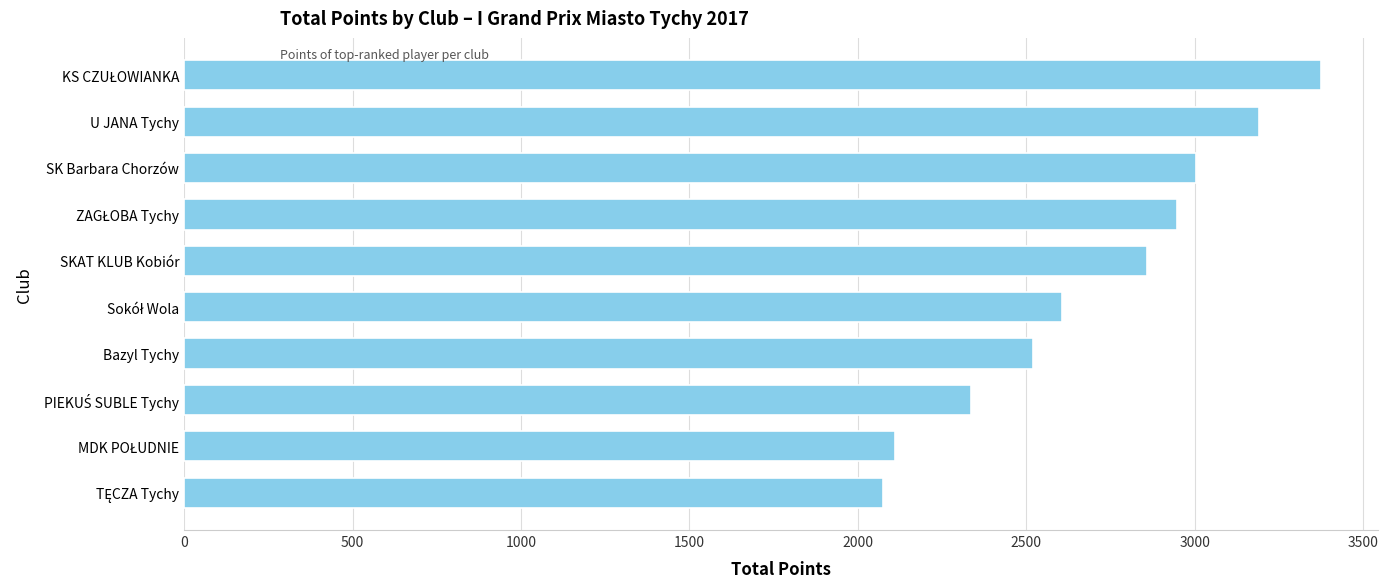

What is the change in value from Bazyl Tychy to SKAT KLUB Kobiór?

+339